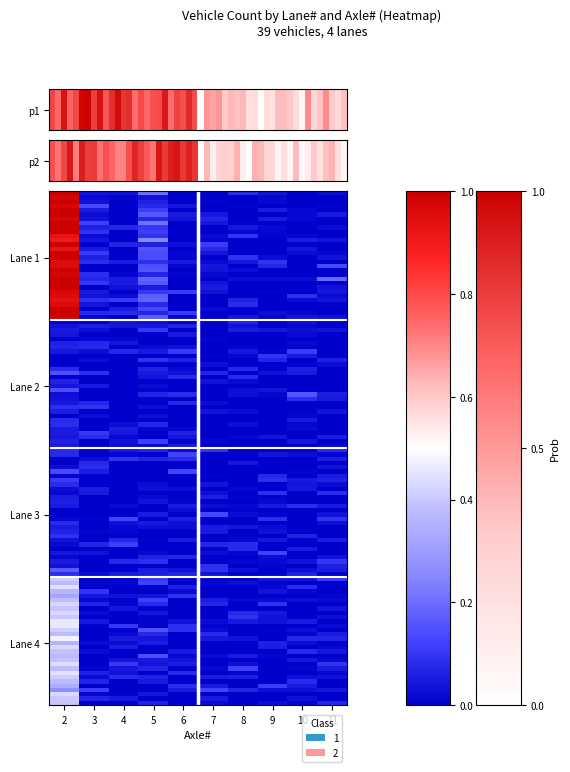

Which series changed the most between 3 and 4?

Lane 3